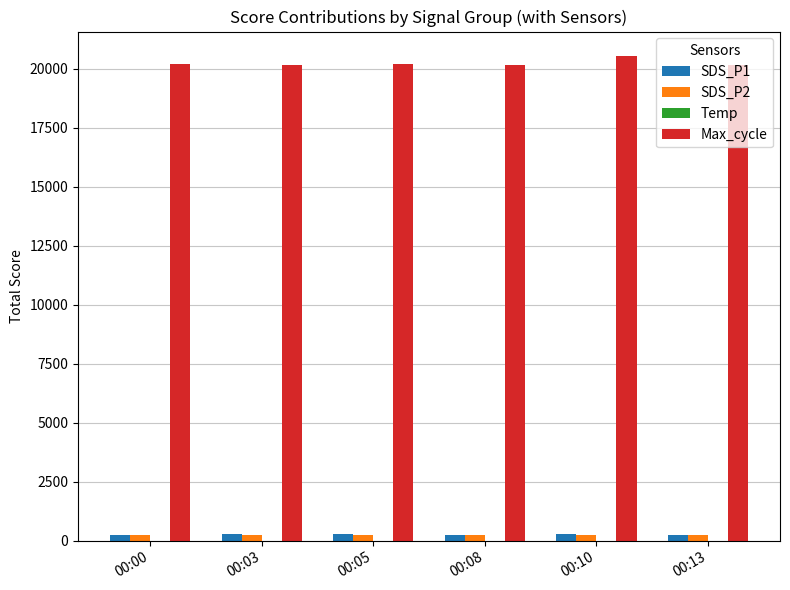

Is the value of SDS_P1 at 00:05 greater than the value of Max_cycle at 00:08?

No